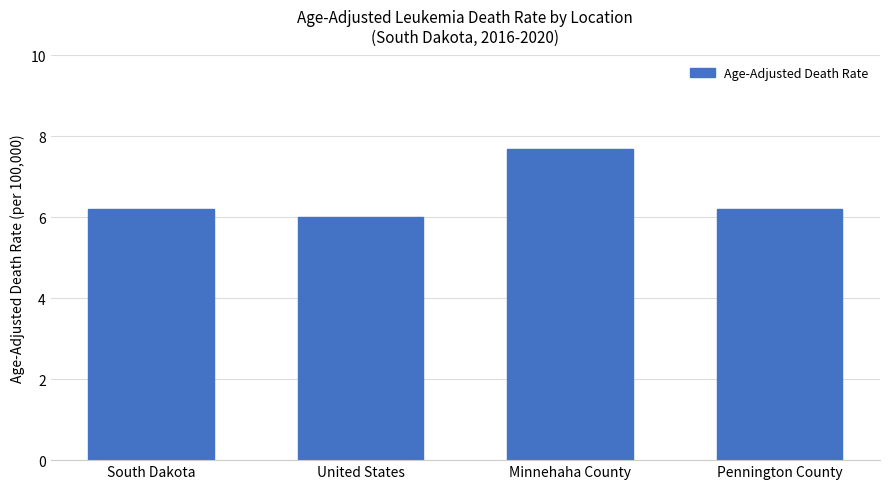

What is the ratio of the value at Pennington County to the value at South Dakota?

1.0